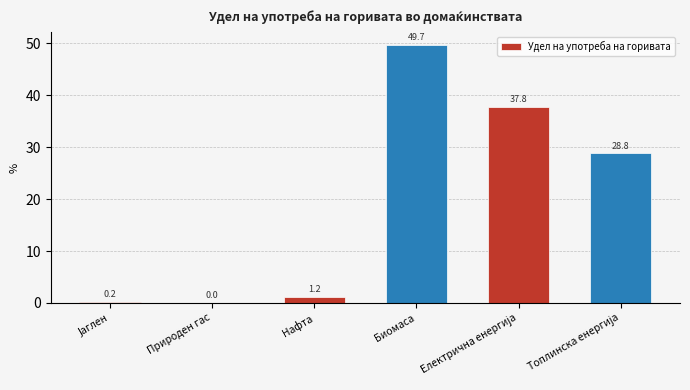

What is the approximate value at Нафта?

1.2